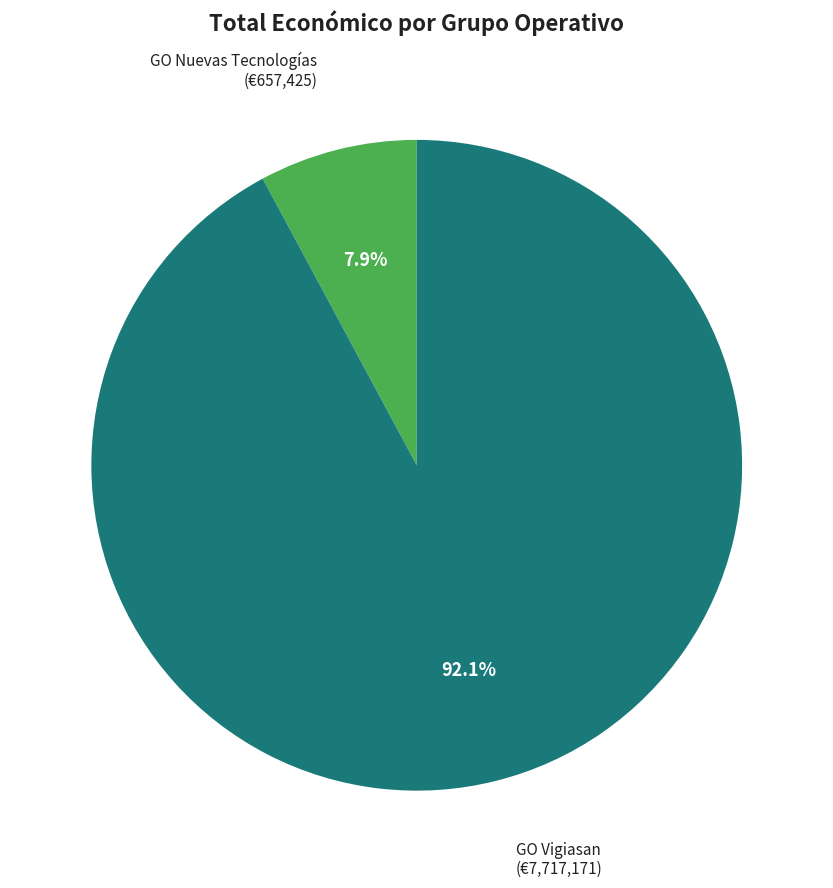

Is there any slice that represents more than half of the pie?

Yes